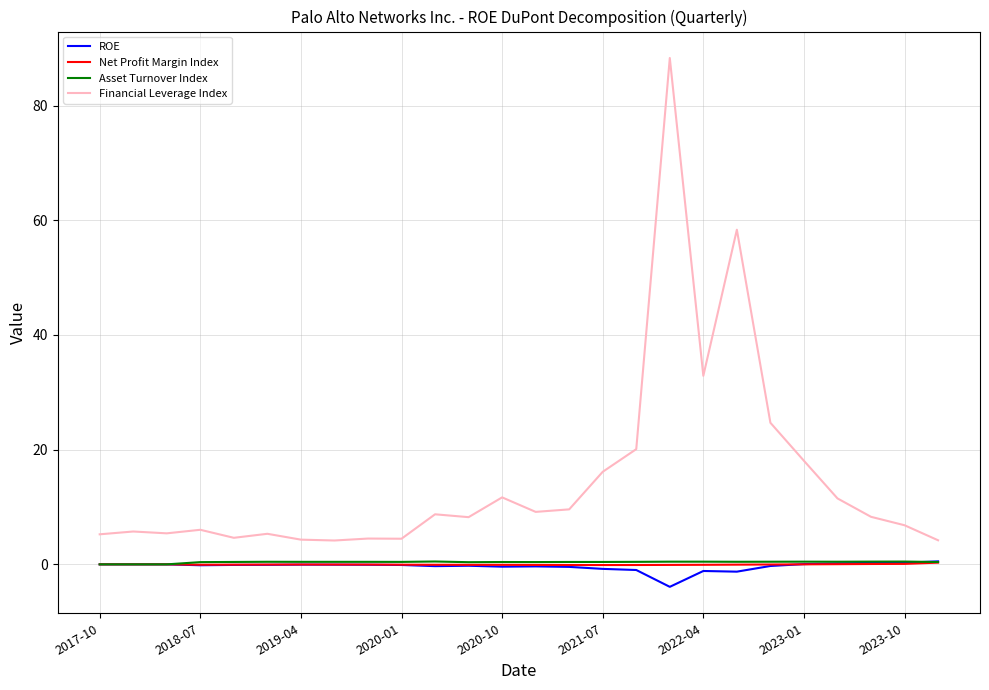

Which series has the widest spread of values?

Financial Leverage Index